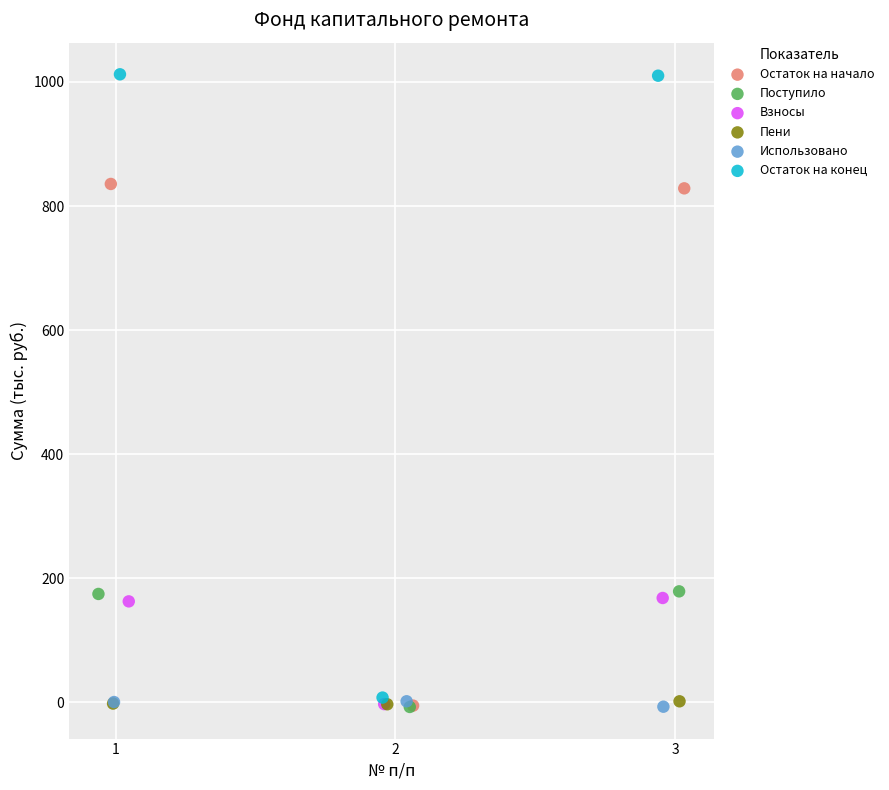

Which series has the largest Y range (max minus min)?

Остаток на конец